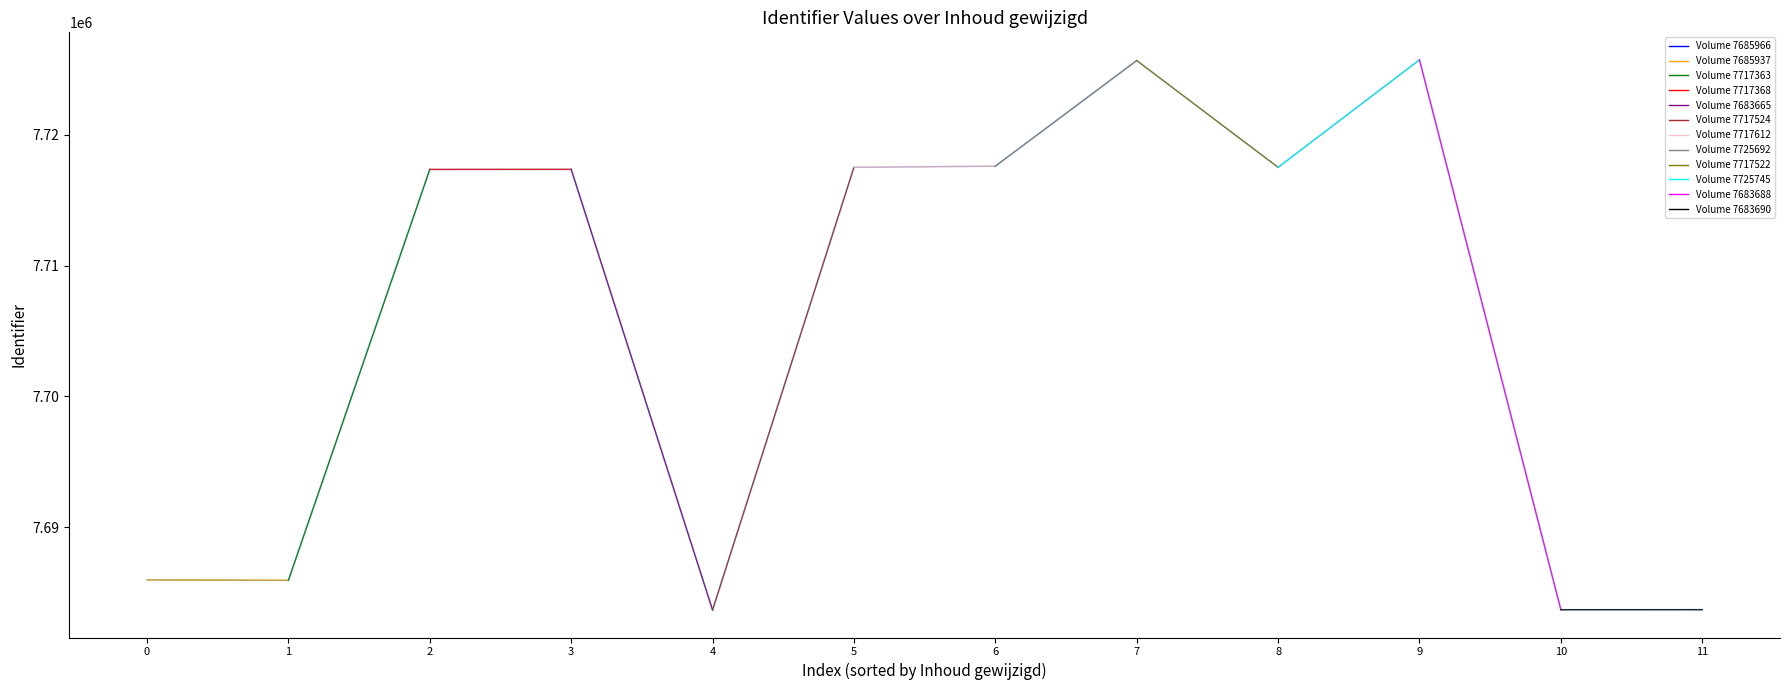

What is the change in value from 2023-11-09 10:05:42 to 2023-10-03 08:06:53?

+2249